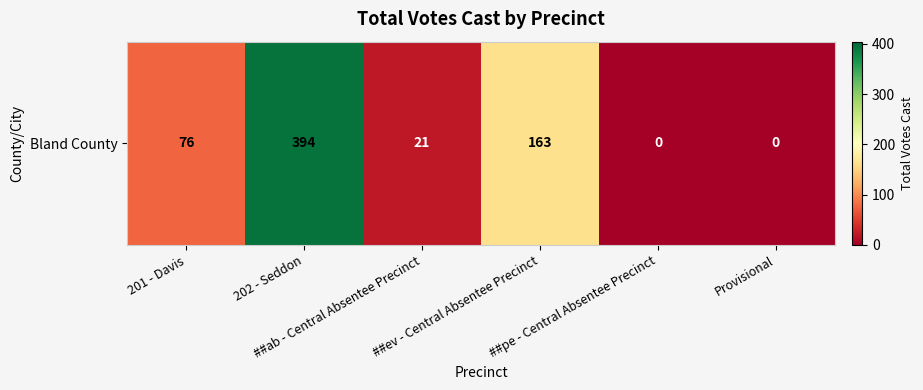

Count the number of categories in the chart.

6